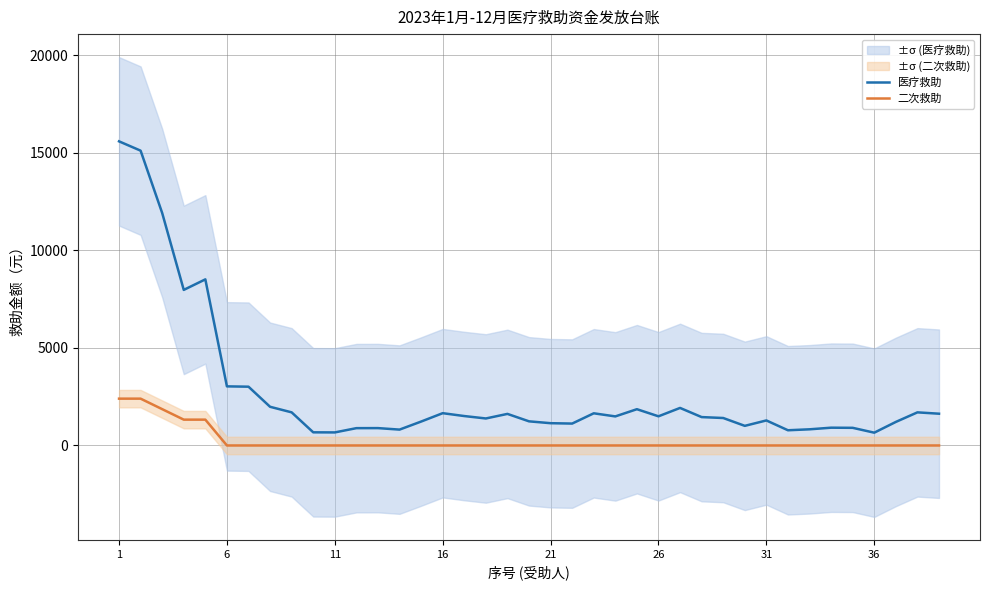

True or false: 医疗救助 and 二次救助 intersect in this chart.

False